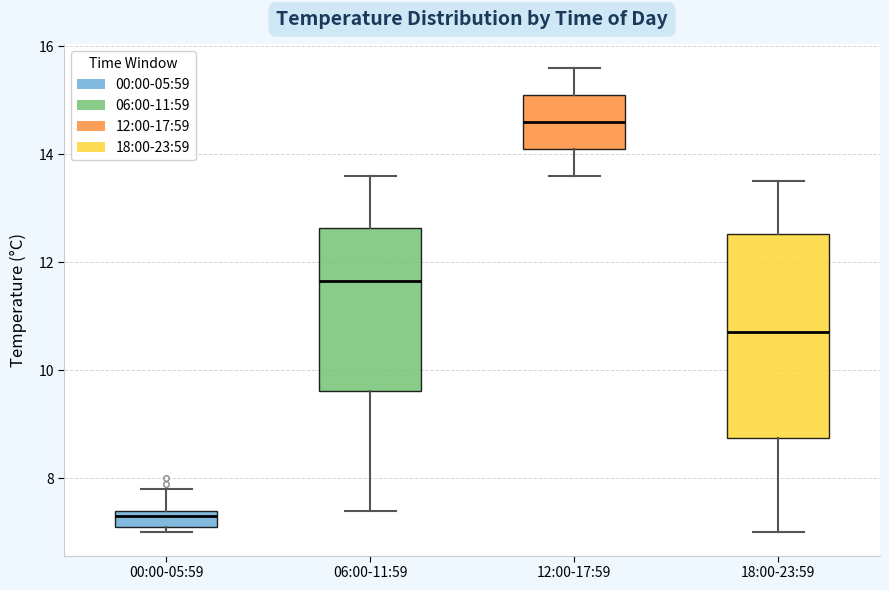

Which box is the tallest, from its lower edge to its upper edge?

18:00-23:59